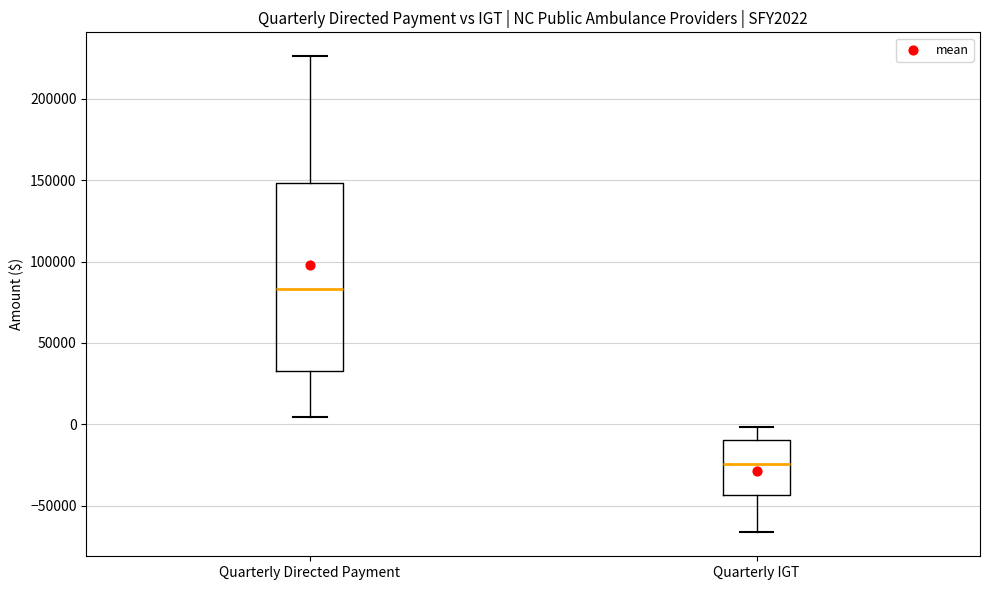

Comparing the boxes themselves (not the whiskers), which one is the tallest?

Quarterly Directed Payment